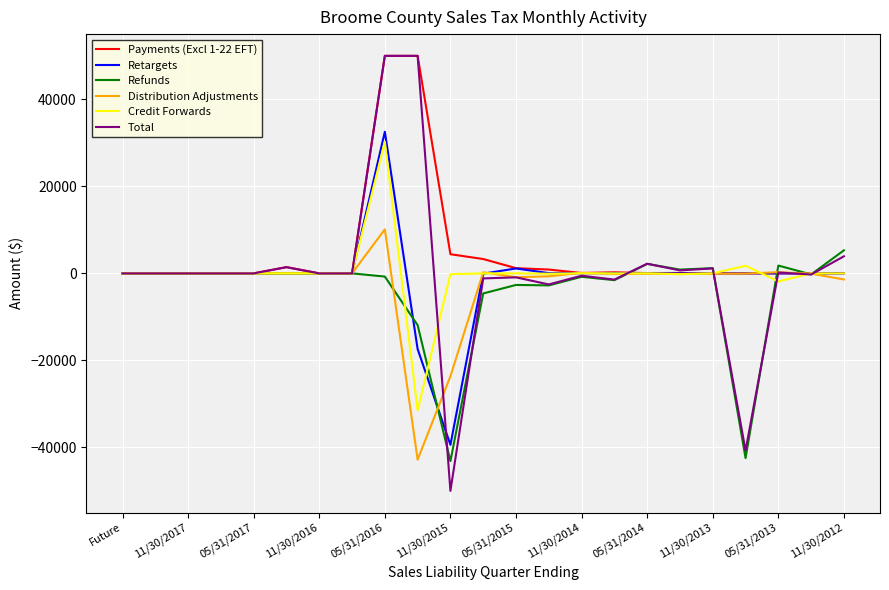

How many distinct data groups are displayed?

6